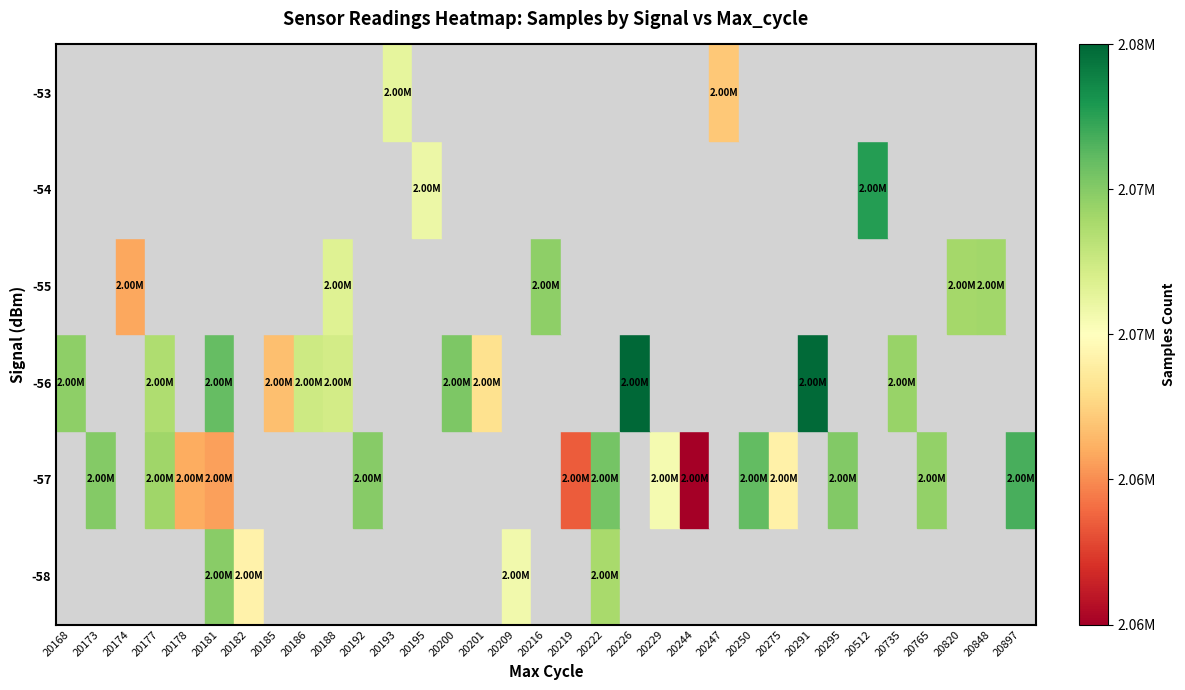

What is the smallest value displayed?

2060127.0